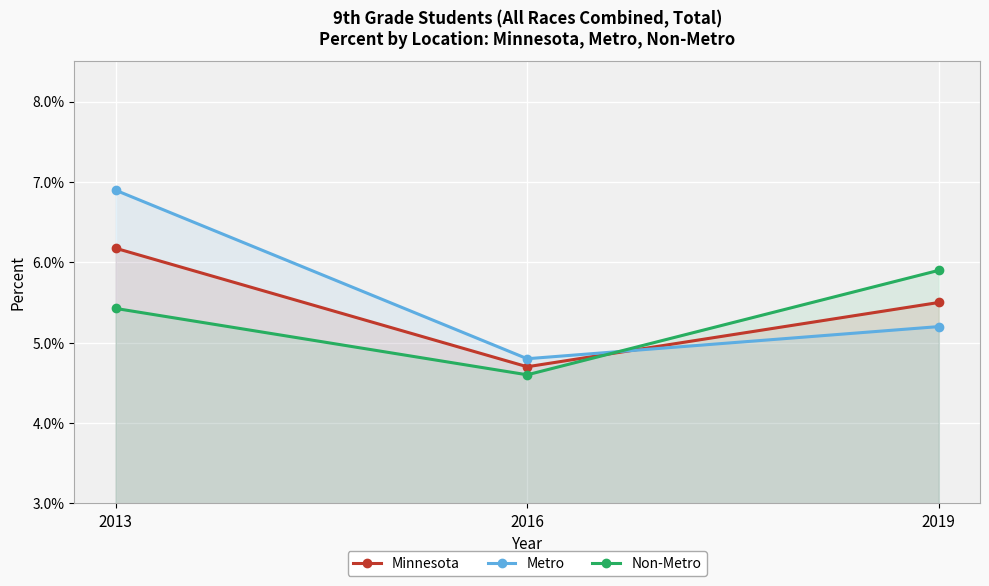

What is the value of the Non-Metro point at the 3rd from the left?

0.1